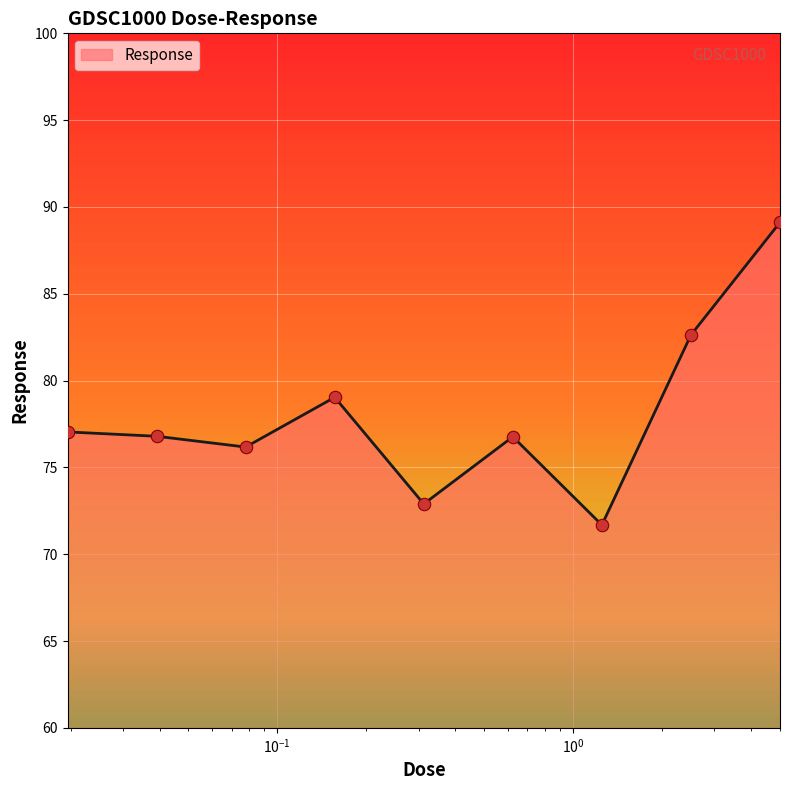

What is the maximum value shown in the chart?

89.1